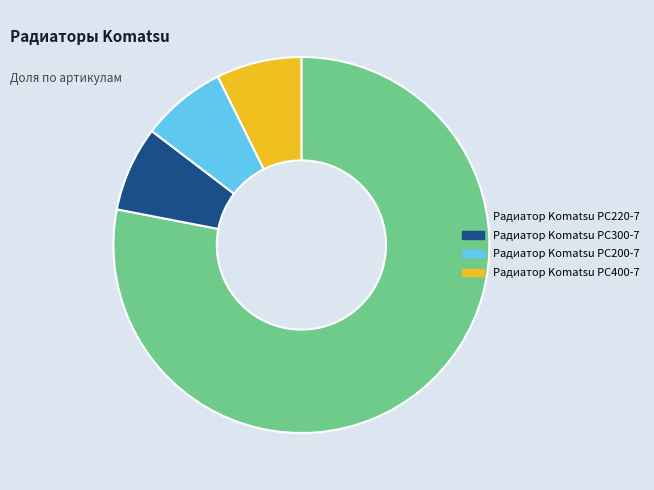

Which category accounts for the majority?

Радиатор Komatsu PC220-7